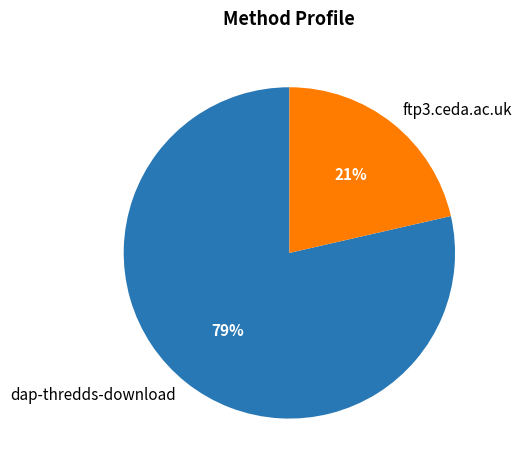

Which has a higher value, ftp3.ceda.ac.uk or dap-thredds-download?

dap-thredds-download